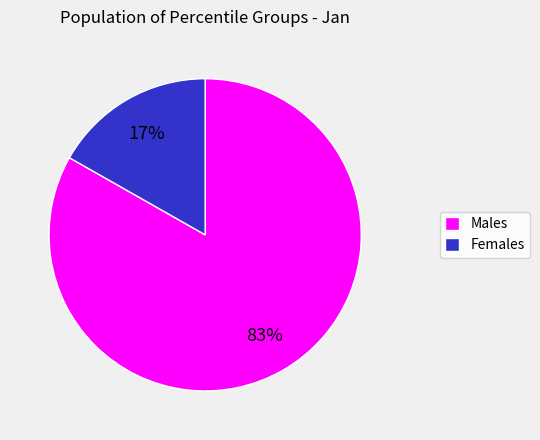

Do Males and Females together represent more than half of the pie?

Yes